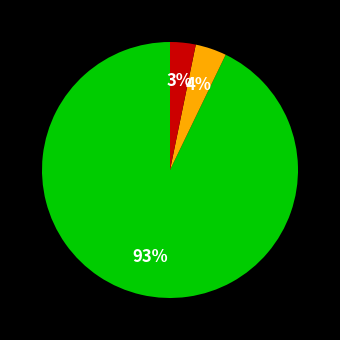

Is there any slice that represents more than half of the pie?

Yes